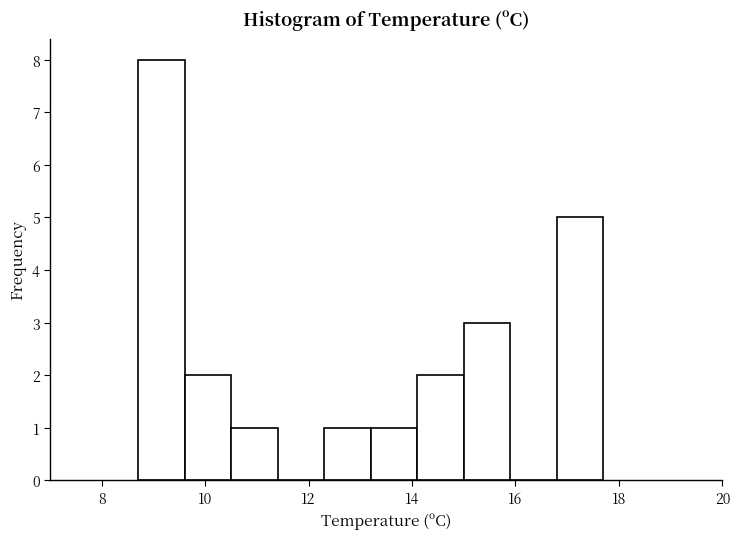

What is the height of the bar covering 8.7 to 9.6 on the x-axis? Neither the bar edges nor the heights are printed on the chart, so give them approximately, as read against the axes.

8